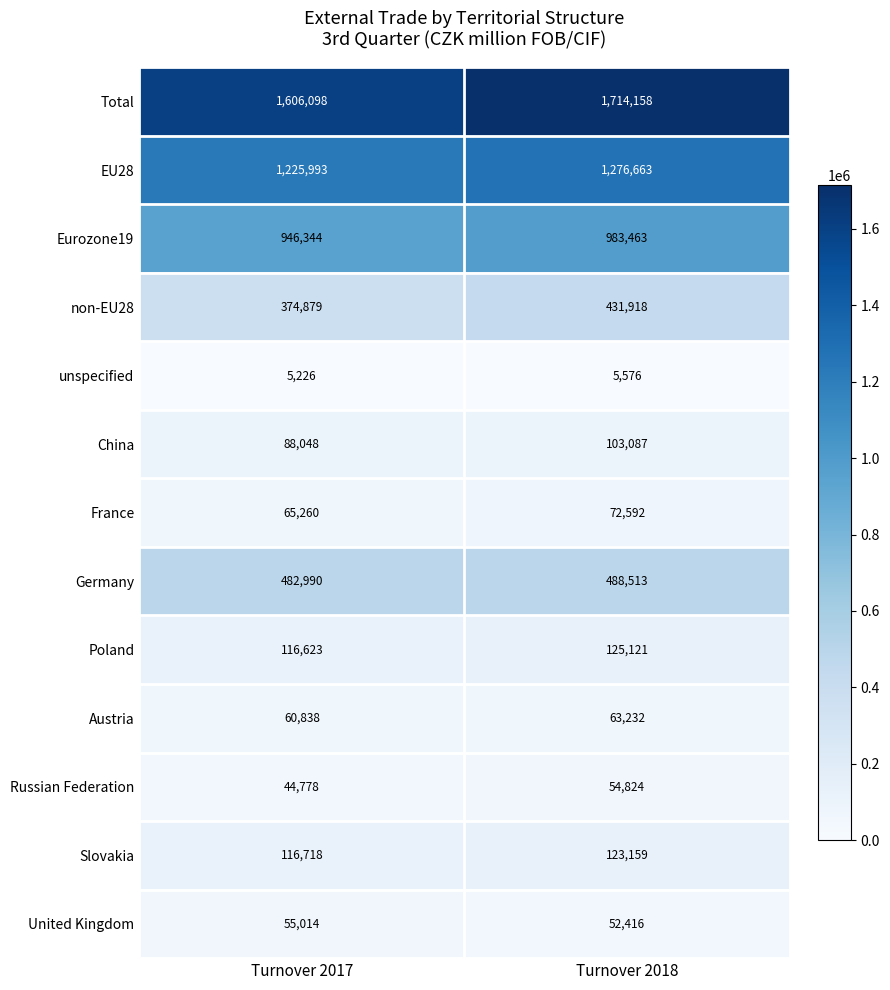

Reading left to right, extract all data points from this chart.

Total: Turnover 2017=1606098	Turnover 2018=1714158
EU28: Turnover 2017=1225993	Turnover 2018=1276663
Eurozone19: Turnover 2017=946344	Turnover 2018=983463
non-EU28: Turnover 2017=374879	Turnover 2018=431918
unspecified: Turnover 2017=5226	Turnover 2018=5576
China: Turnover 2017=88048	Turnover 2018=103087
France: Turnover 2017=65260	Turnover 2018=72592
Germany: Turnover 2017=482990	Turnover 2018=488513
Poland: Turnover 2017=116623	Turnover 2018=125121
Austria: Turnover 2017=60838	Turnover 2018=63232
Russian Federation: Turnover 2017=44778	Turnover 2018=54824
Slovakia: Turnover 2017=116718	Turnover 2018=123159
United Kingdom: Turnover 2017=55014	Turnover 2018=52416